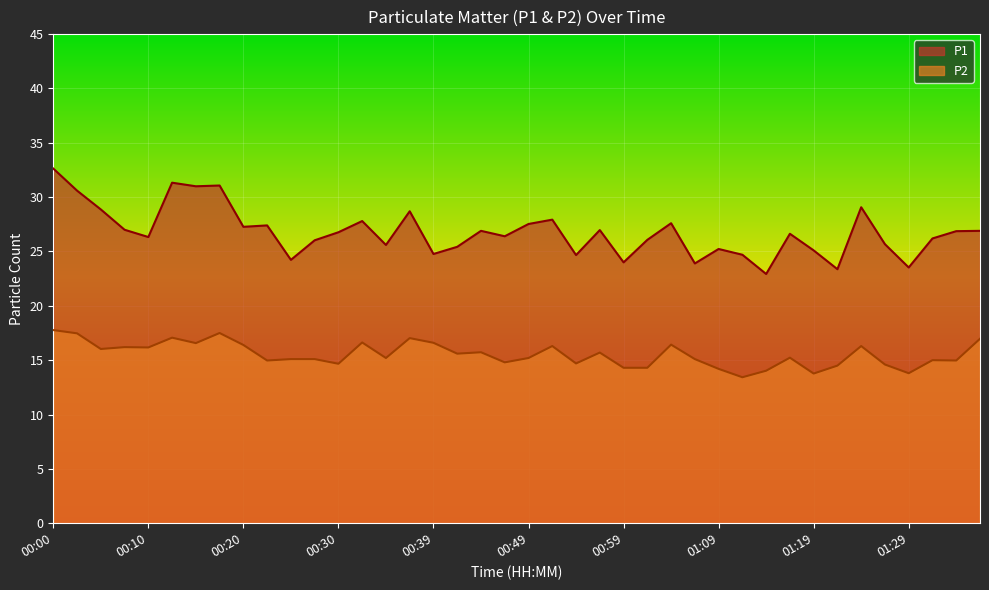

True or false: P1 and P2 cross at least once.

False